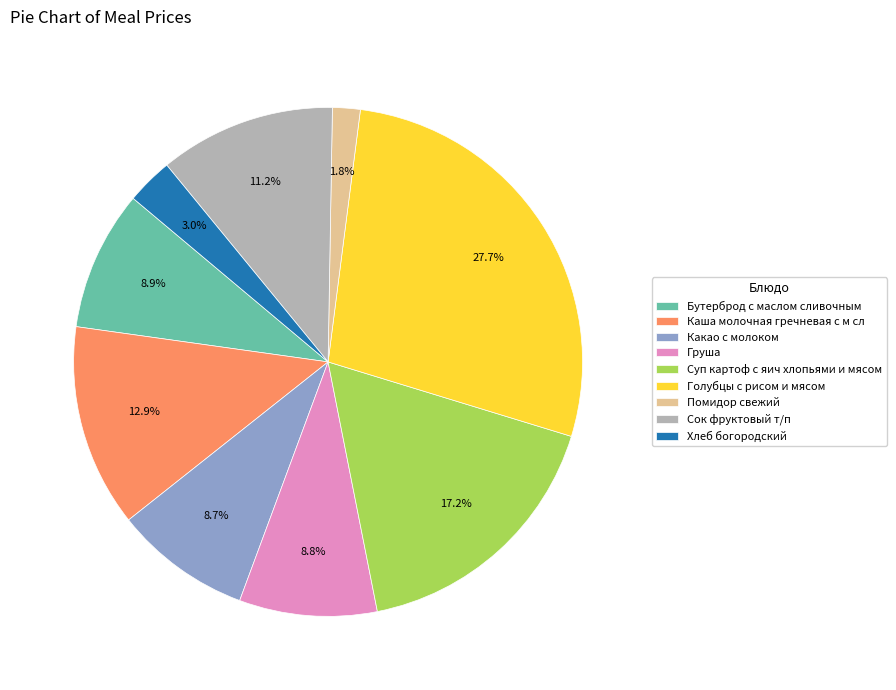

To the nearest percent, what portion does Сок фруктовый т/п represent?

11%